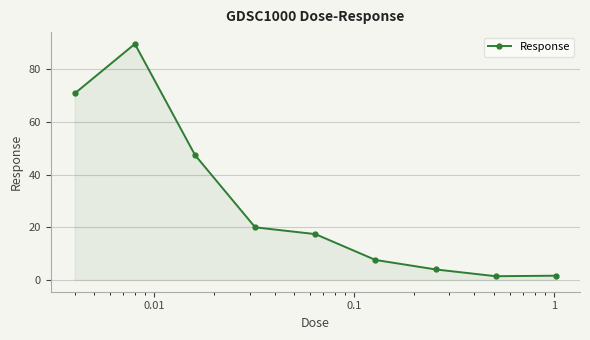

True or false: the data has more than 1 interior local peaks.

False